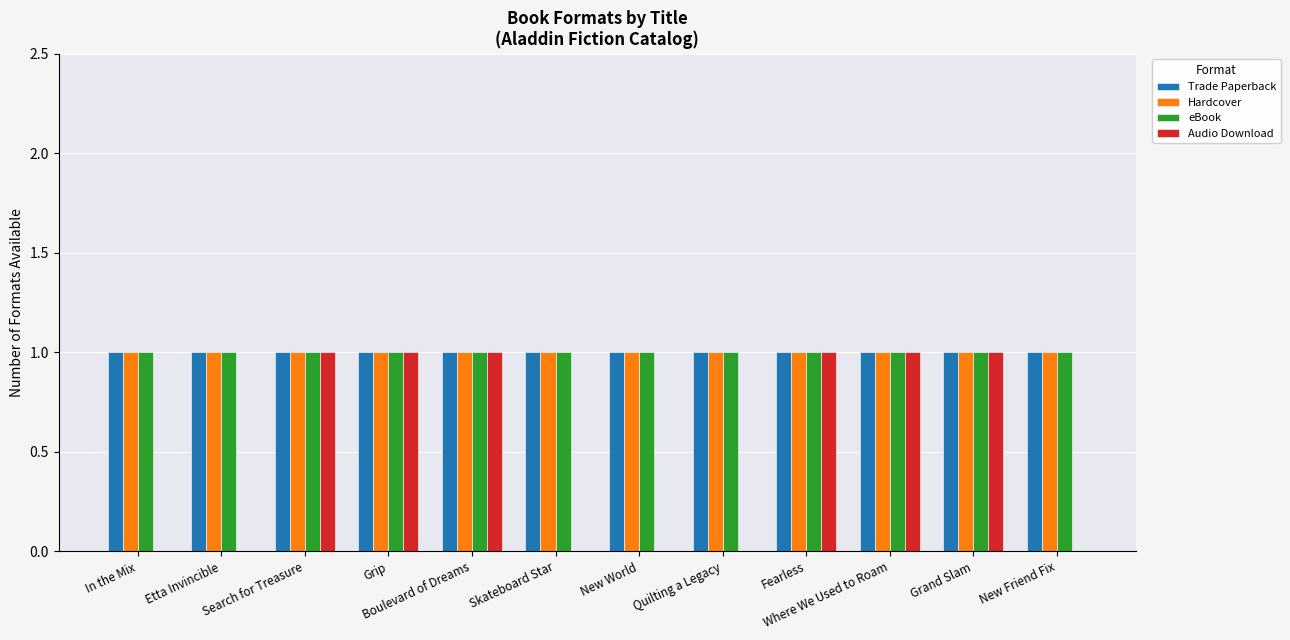

Which series changed the most between Grip and New World?

Audio Download